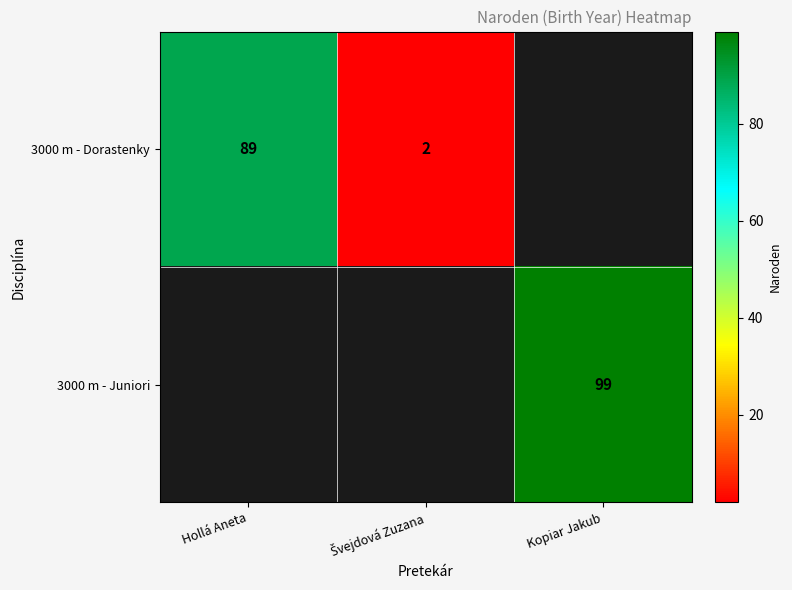

True or false: 3000 m - Juniori has a value of 67 at Kopiar Jakub.

False